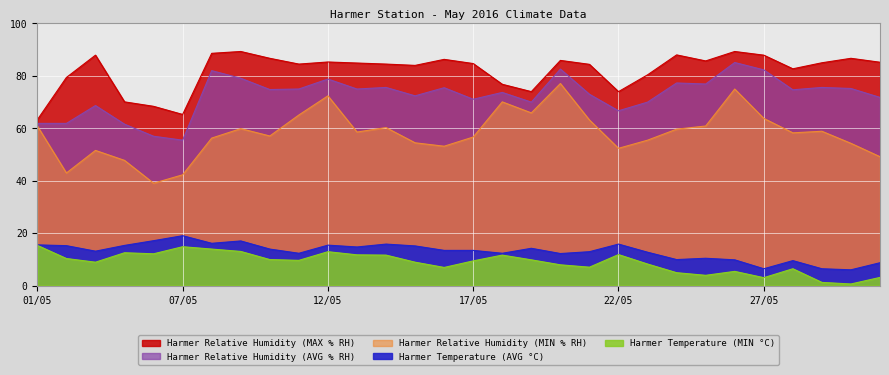

What is the approximate value of Harmer Temperature (MIN °C) at 18/05?

11.6